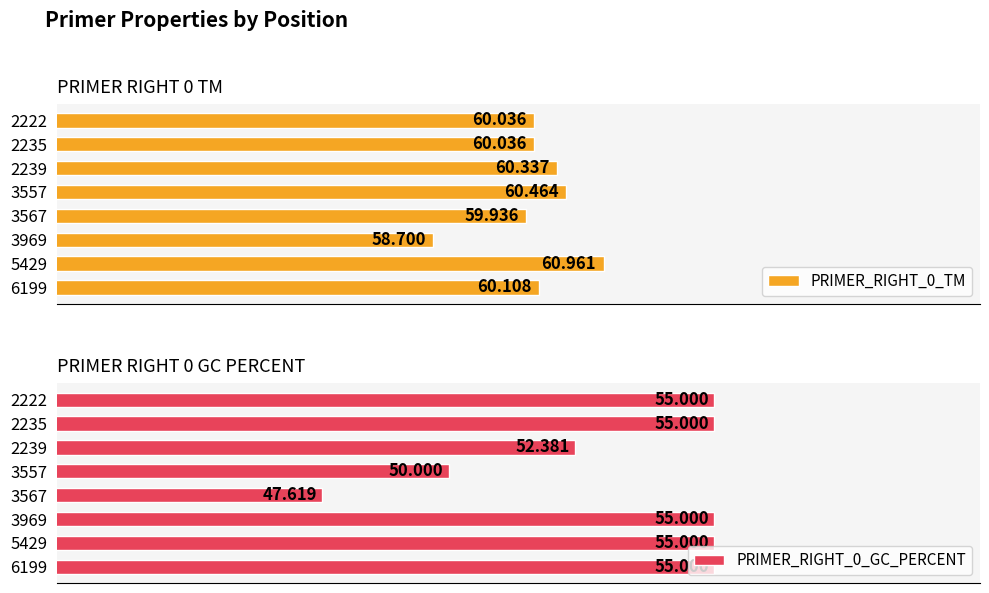

What is the sum of all PRIMER_RIGHT_0_TM values?

480.6